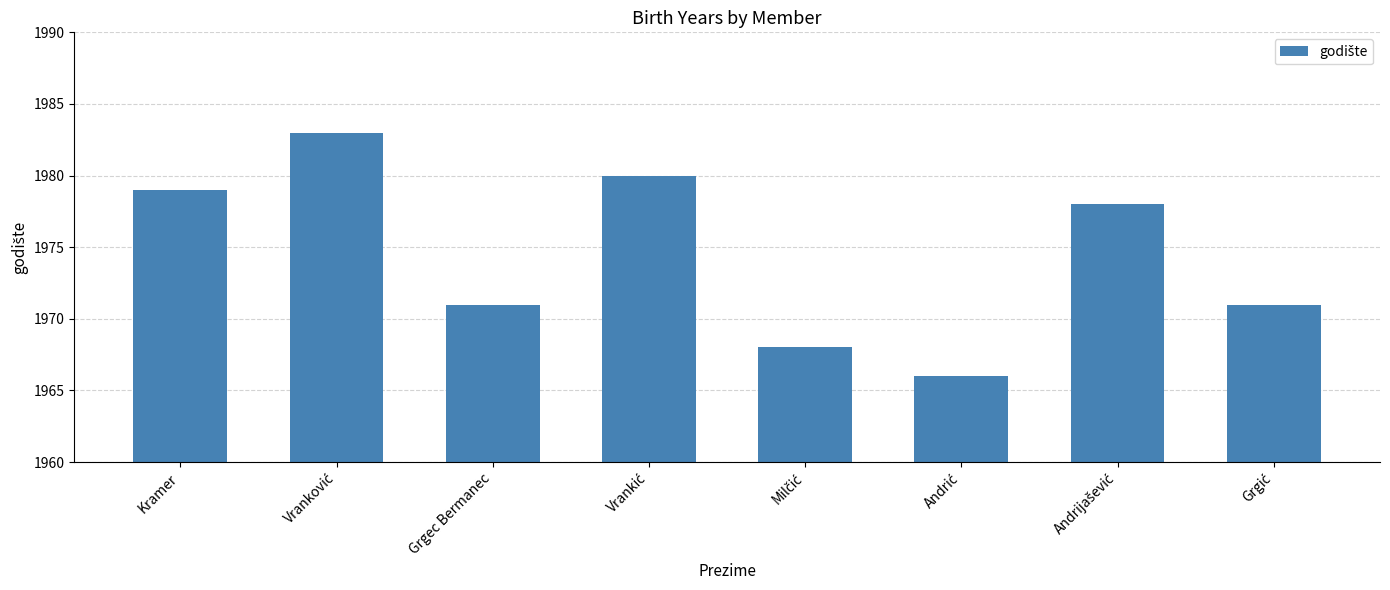

What is the value of the 8th bar from the left?

1971